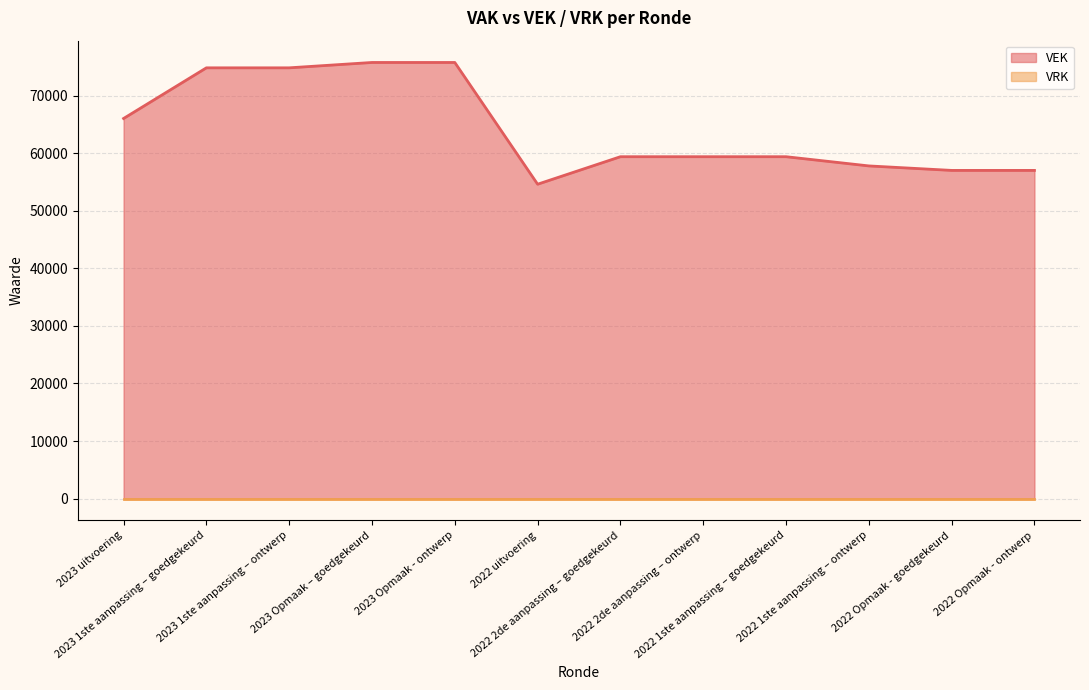

How many lines are shown in the chart?

2